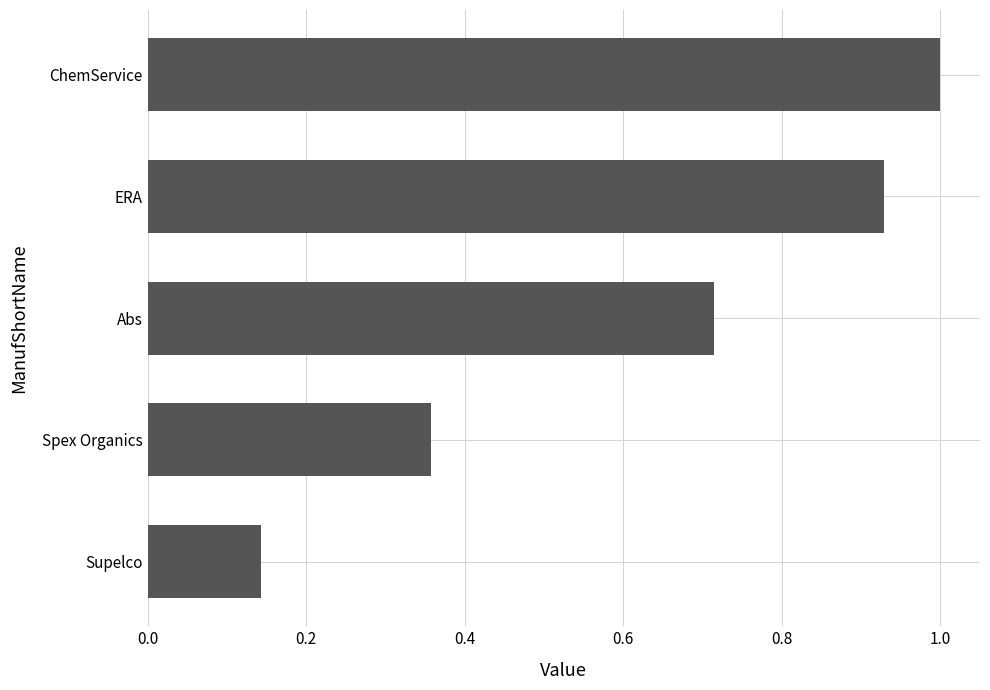

What is the greatest value displayed?

1.0